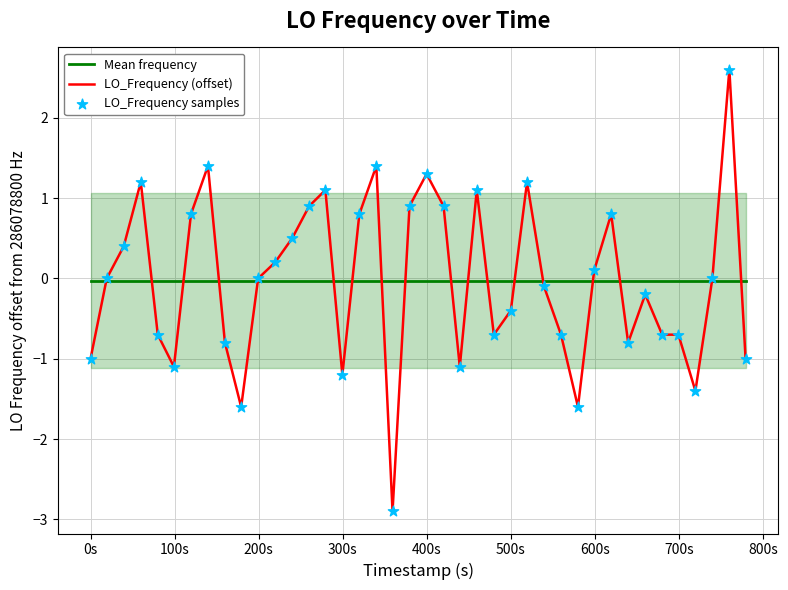

Which series has the largest total across all categories?

Mean frequency